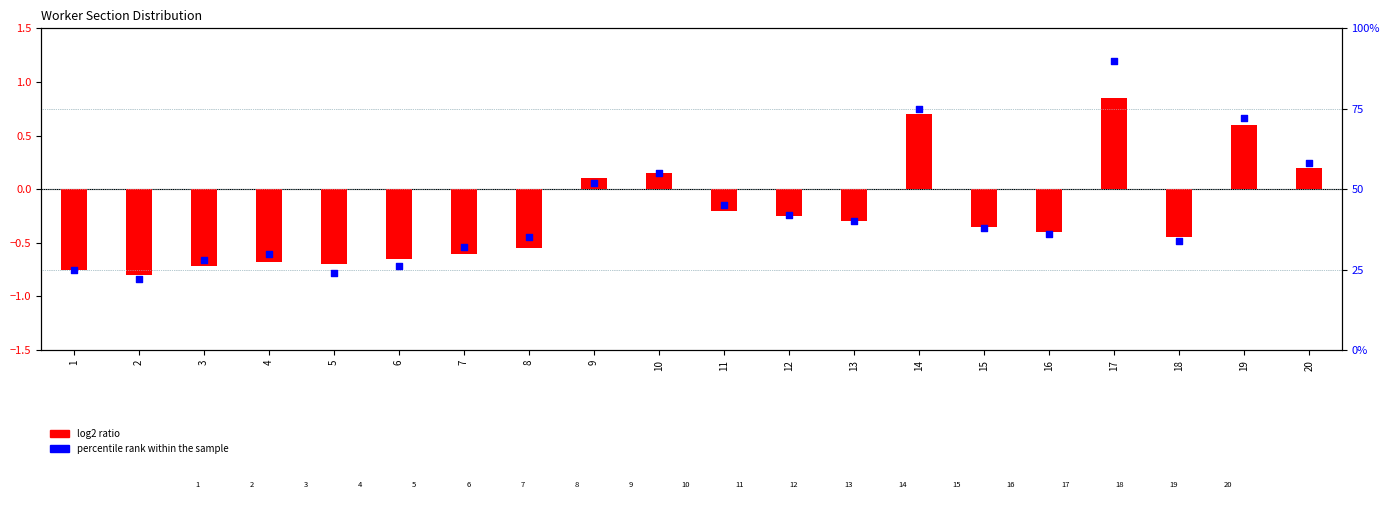

Which series has the largest total across all categories?

percentile rank within the sample